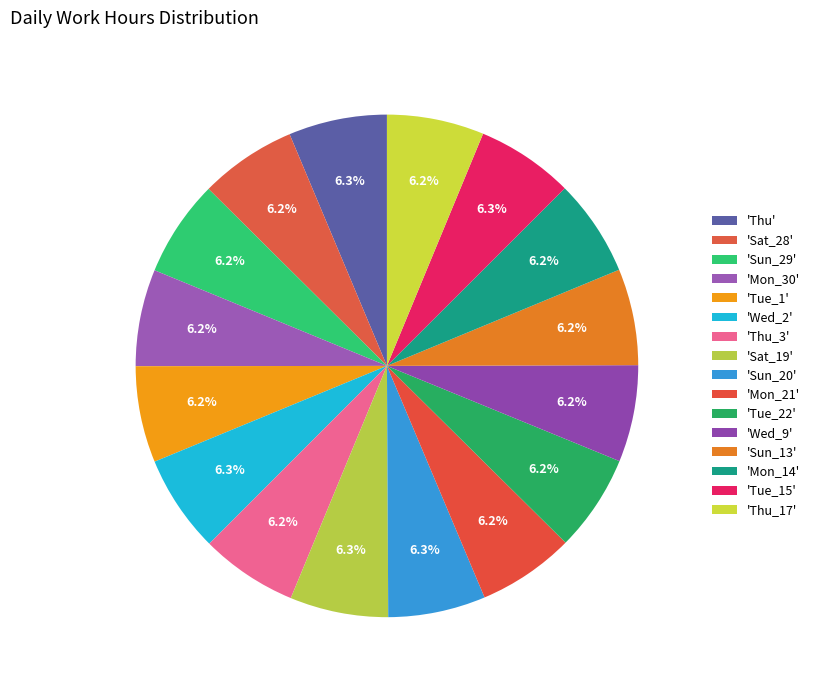

How many segments does this pie chart have?

16